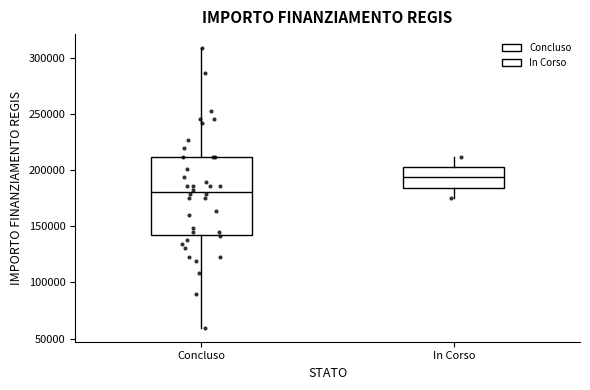

Reading left to right, transcribe this box plot: for each box, give where its median line is, the range the box spans, and where its two whiskers end, as read against the y-axis. The values are not printed on the chart, so give them approximately, as read against the axis.

Concluso: median 180000, box 145000 to 210000, whiskers 60000 to 310000
In Corso: median 195000, box 185000 to 205000, whiskers 175000 to 210000